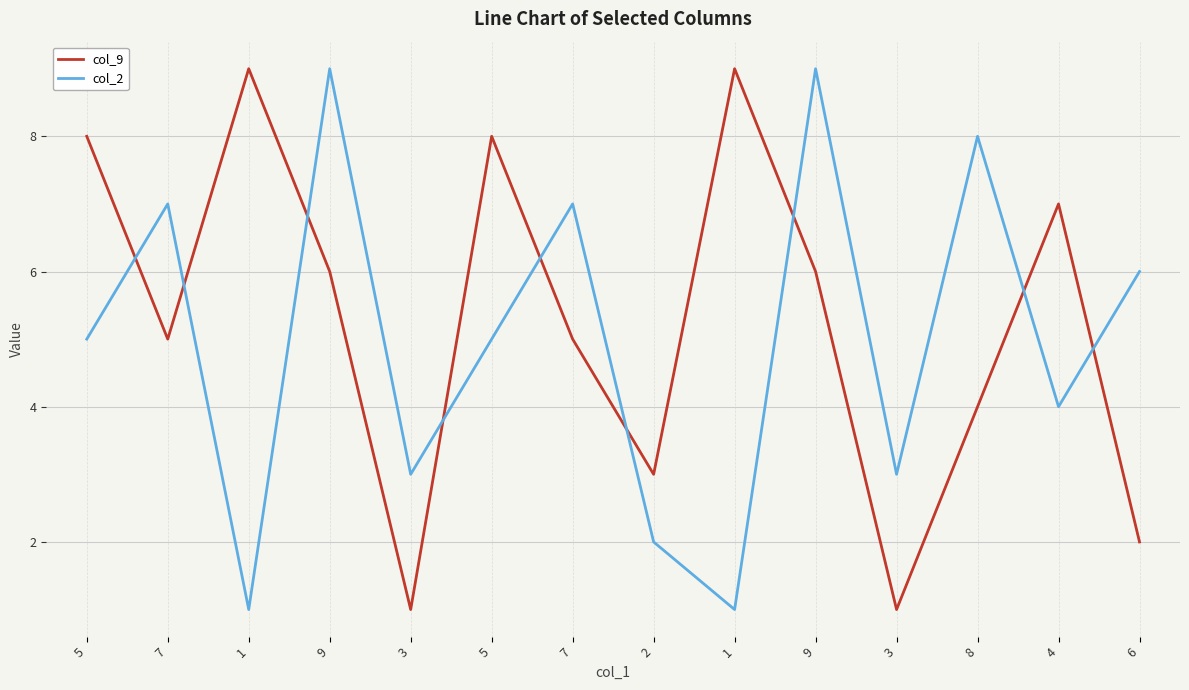

How many interior local peaks does the col_9 series have?

4